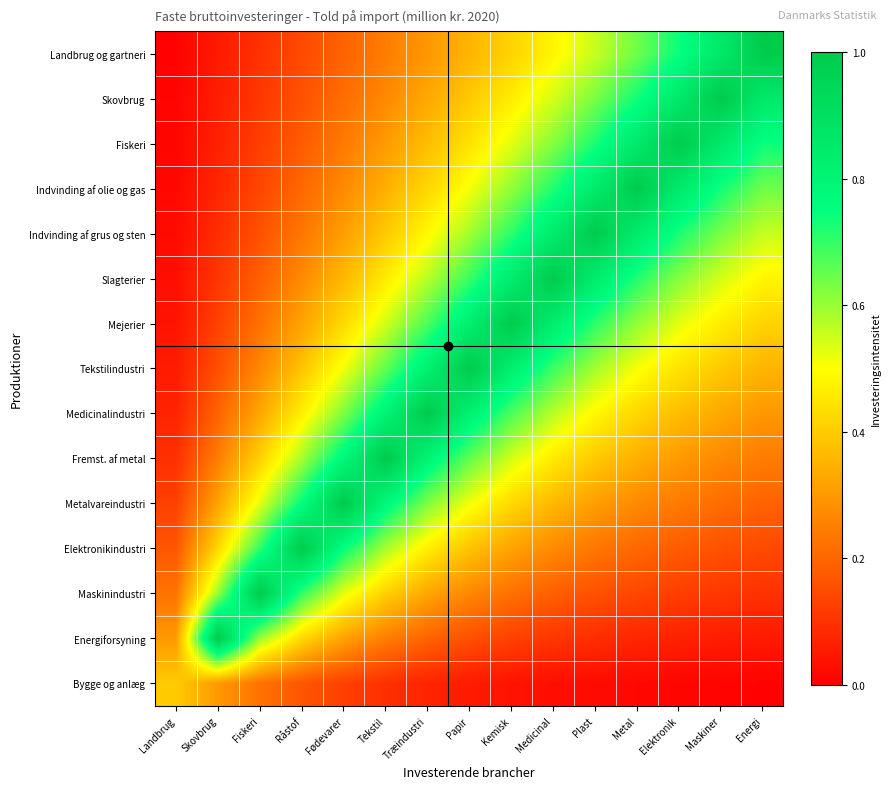

Reading left to right, list all the values displayed in this chart.

Landbrug og gartneri: Landbrug=0.0	Skovbrug=0.1	Fiskeri=0.1	Råstof=0.1	Fødevarer=0.2	Tekstil=0.2	Træindustri=0.3	Papir=0.4	Kemisk=0.4	Medicinal=0.5	Plast=0.6	Metal=0.6	Elektronik=0.7	Maskiner=0.9	Energi=1.0
Skovbrug: Landbrug=0.0	Skovbrug=0.1	Fiskeri=0.1	Råstof=0.2	Fødevarer=0.2	Tekstil=0.3	Træindustri=0.3	Papir=0.4	Kemisk=0.5	Medicinal=0.5	Plast=0.6	Metal=0.7	Elektronik=0.9	Maskiner=1.0	Energi=0.9
Fiskeri: Landbrug=0.0	Skovbrug=0.1	Fiskeri=0.1	Råstof=0.2	Fødevarer=0.2	Tekstil=0.3	Træindustri=0.4	Papir=0.4	Kemisk=0.5	Medicinal=0.6	Plast=0.7	Metal=0.9	Elektronik=1.0	Maskiner=0.9	Energi=0.7
Indvinding af olie og gas: Landbrug=0.0	Skovbrug=0.1	Fiskeri=0.1	Råstof=0.2	Fødevarer=0.3	Tekstil=0.3	Træindustri=0.4	Papir=0.5	Kemisk=0.6	Medicinal=0.7	Plast=0.8	Metal=1.0	Elektronik=0.9	Maskiner=0.7	Energi=0.6
Indvinding af grus og sten: Landbrug=0.0	Skovbrug=0.1	Fiskeri=0.2	Råstof=0.2	Fødevarer=0.3	Tekstil=0.4	Træindustri=0.5	Papir=0.6	Kemisk=0.7	Medicinal=0.8	Plast=1.0	Metal=0.8	Elektronik=0.7	Maskiner=0.6	Energi=0.6
Slagterier: Landbrug=0.0	Skovbrug=0.1	Fiskeri=0.2	Råstof=0.3	Fødevarer=0.4	Tekstil=0.5	Træindustri=0.6	Papir=0.7	Kemisk=0.8	Medicinal=1.0	Plast=0.8	Metal=0.7	Elektronik=0.6	Maskiner=0.5	Energi=0.5
Mejerier: Landbrug=0.0	Skovbrug=0.1	Fiskeri=0.2	Råstof=0.3	Fødevarer=0.4	Tekstil=0.5	Træindustri=0.7	Papir=0.8	Kemisk=1.0	Medicinal=0.8	Plast=0.7	Metal=0.6	Elektronik=0.5	Maskiner=0.5	Energi=0.4
Tekstilindustri: Landbrug=0.1	Skovbrug=0.2	Fiskeri=0.3	Råstof=0.4	Fødevarer=0.5	Tekstil=0.7	Træindustri=0.8	Papir=1.0	Kemisk=0.8	Medicinal=0.7	Plast=0.6	Metal=0.5	Elektronik=0.4	Maskiner=0.4	Energi=0.4
Medicinalindustri: Landbrug=0.1	Skovbrug=0.2	Fiskeri=0.3	Råstof=0.5	Fødevarer=0.6	Tekstil=0.8	Træindustri=1.0	Papir=0.8	Kemisk=0.7	Medicinal=0.6	Plast=0.5	Metal=0.4	Elektronik=0.4	Maskiner=0.3	Energi=0.3
Fremst. af metal: Landbrug=0.1	Skovbrug=0.2	Fiskeri=0.4	Råstof=0.6	Fødevarer=0.8	Tekstil=1.0	Træindustri=0.8	Papir=0.7	Kemisk=0.5	Medicinal=0.5	Plast=0.4	Metal=0.3	Elektronik=0.3	Maskiner=0.3	Energi=0.2
Metalvareindustri: Landbrug=0.1	Skovbrug=0.3	Fiskeri=0.5	Råstof=0.8	Fødevarer=1.0	Tekstil=0.8	Træindustri=0.6	Papir=0.5	Kemisk=0.4	Medicinal=0.4	Plast=0.3	Metal=0.3	Elektronik=0.2	Maskiner=0.2	Energi=0.2
Elektronikindustri: Landbrug=0.2	Skovbrug=0.4	Fiskeri=0.7	Råstof=1.0	Fødevarer=0.8	Tekstil=0.6	Træindustri=0.5	Papir=0.4	Kemisk=0.3	Medicinal=0.3	Plast=0.2	Metal=0.2	Elektronik=0.2	Maskiner=0.2	Energi=0.1
Maskinindustri: Landbrug=0.2	Skovbrug=0.6	Fiskeri=1.0	Råstof=0.7	Fødevarer=0.5	Tekstil=0.4	Træindustri=0.3	Papir=0.3	Kemisk=0.2	Medicinal=0.2	Plast=0.2	Metal=0.1	Elektronik=0.1	Maskiner=0.1	Energi=0.1
Energiforsyning: Landbrug=0.3	Skovbrug=1.0	Fiskeri=0.6	Råstof=0.4	Fødevarer=0.3	Tekstil=0.2	Træindustri=0.2	Papir=0.2	Kemisk=0.1	Medicinal=0.1	Plast=0.1	Metal=0.1	Elektronik=0.1	Maskiner=0.1	Energi=0.1
Bygge og anlæg: Landbrug=0.4	Skovbrug=0.3	Fiskeri=0.2	Råstof=0.2	Fødevarer=0.1	Tekstil=0.1	Træindustri=0.1	Papir=0.1	Kemisk=0.0	Medicinal=0.0	Plast=0.0	Metal=0.0	Elektronik=0.0	Maskiner=0.0	Energi=0.0